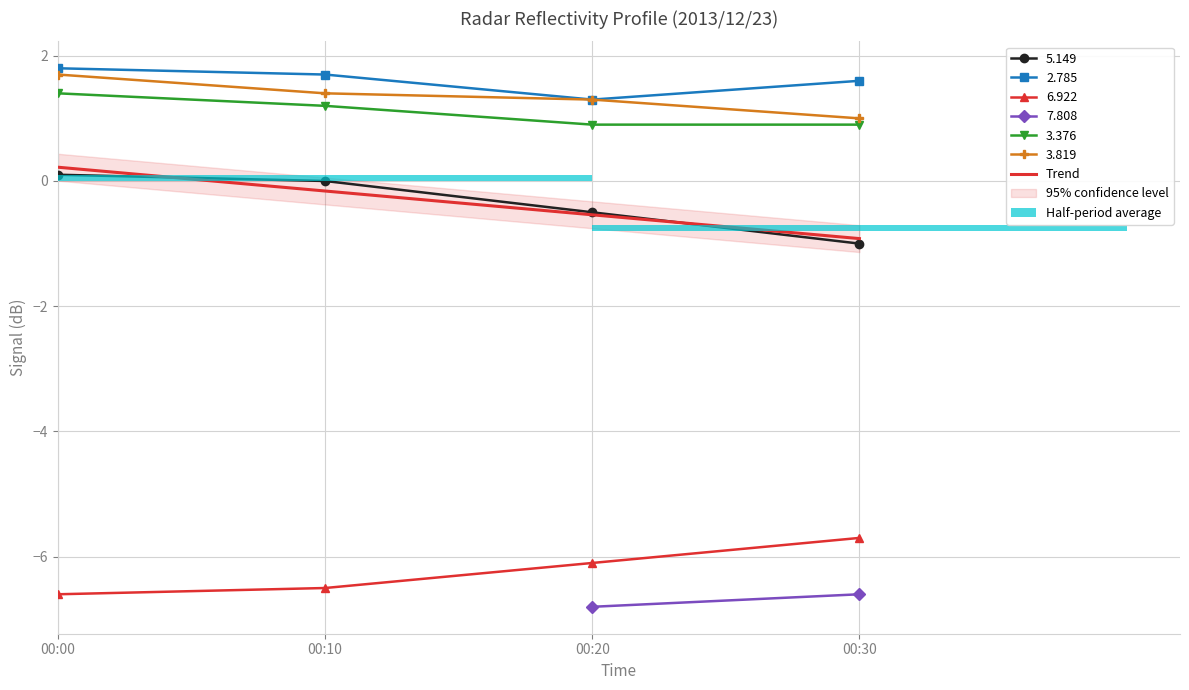

How many values are between 0 and 1?

1